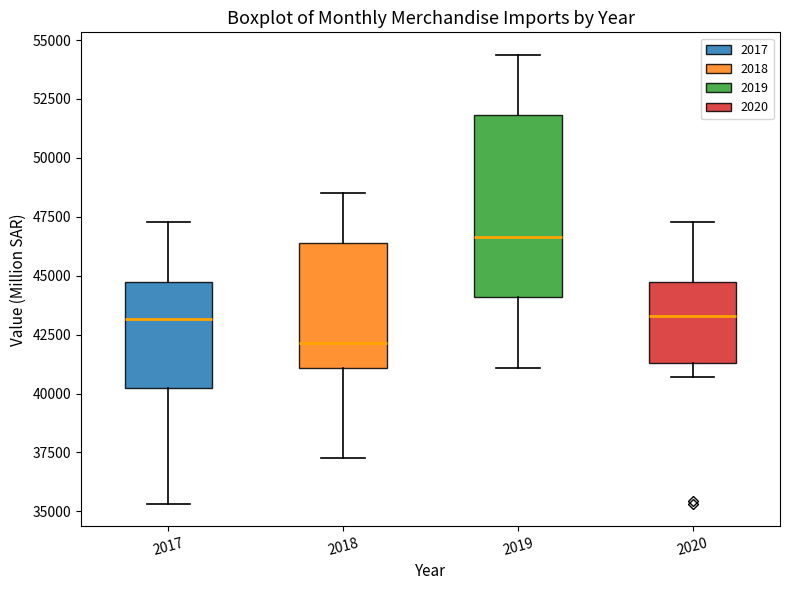

Reading left to right, read every box against the y-axis: the position of its median line, the range the box covers, and the ends of its whiskers. The values are not printed on the chart, so give them approximately, as read against the axis.

2017: median 43000, box 40000 to 44500, whiskers 35500 to 47500
2018: median 42000, box 41000 to 46500, whiskers 37500 to 48500
2019: median 46500, box 44000 to 52000, whiskers 41000 to 54500
2020: median 43500, box 41500 to 44500, whiskers 40500 to 47500